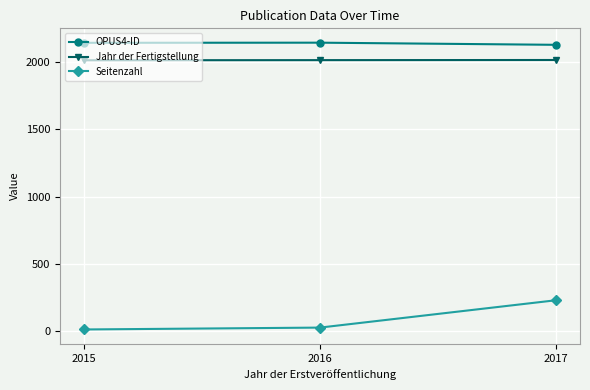

True or false: OPUS4-ID has a value of 2973 at 2017.

False